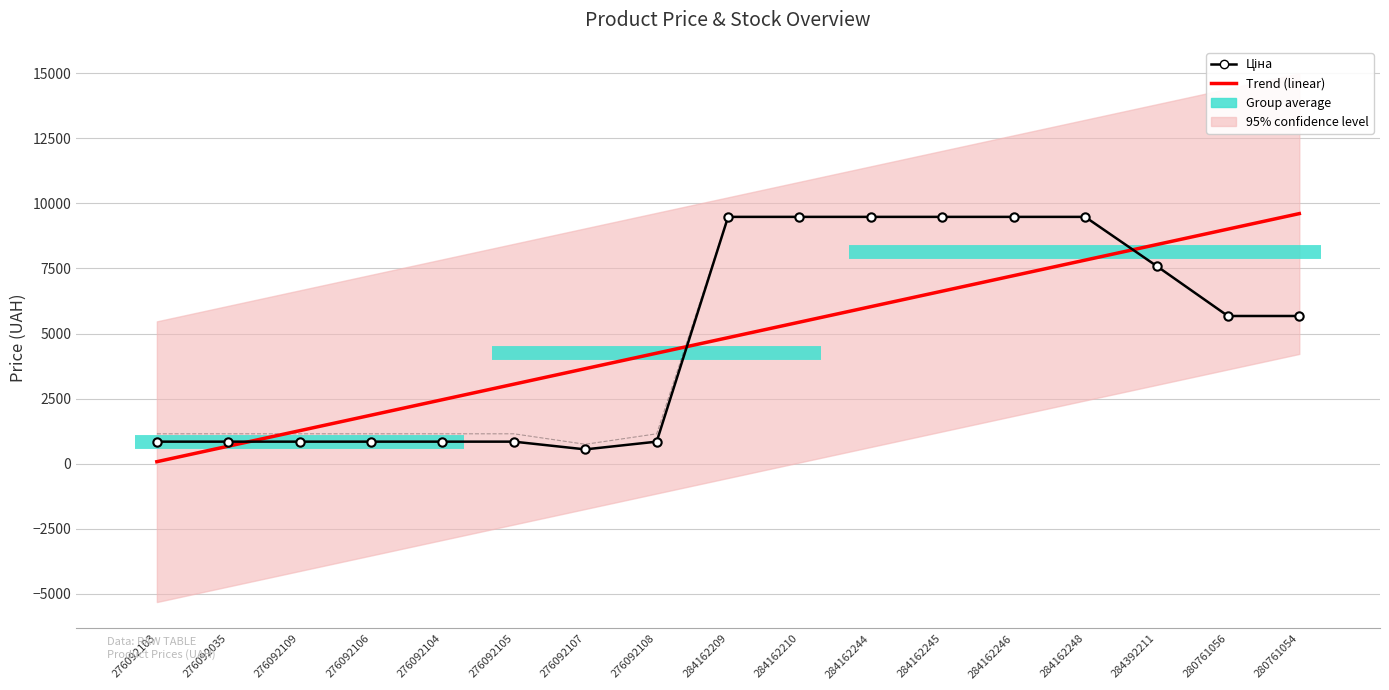

Where is the first local minimum for Ціна?

276092107